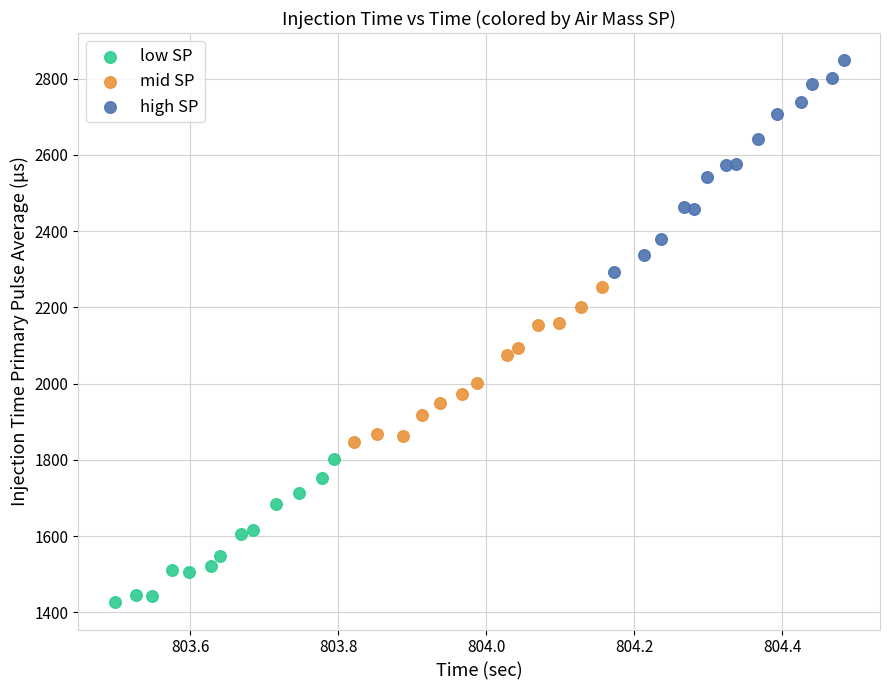

Which series contains the lowest Y value?

low SP